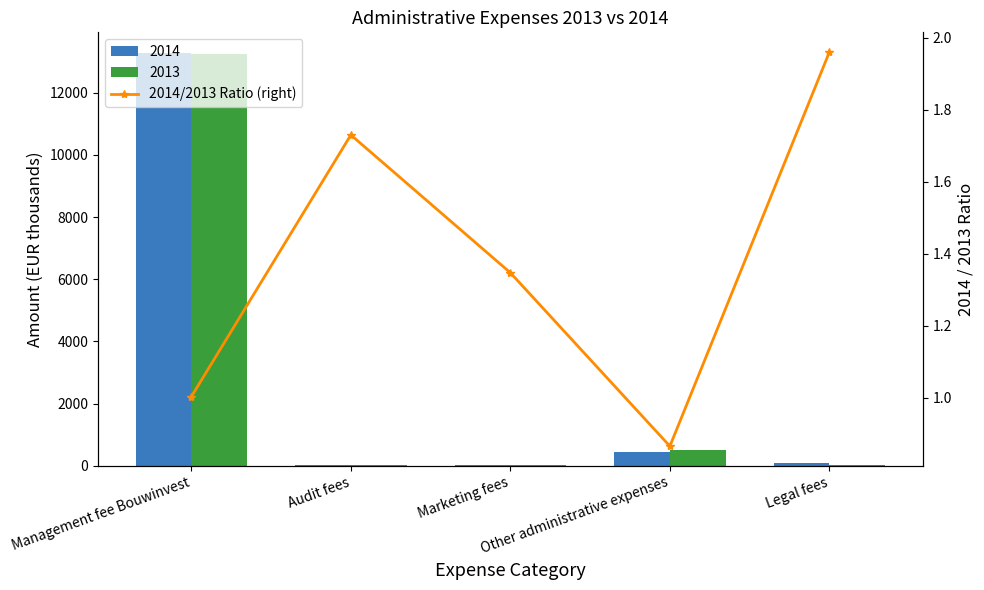

Reading right to left, list all the values displayed in this chart.

2.0	0.9	1.3	1.7	1.0